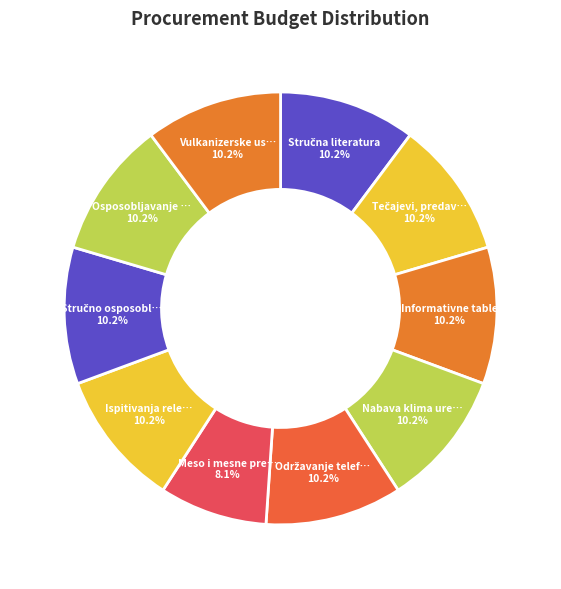

Does any single category account for the majority?

No